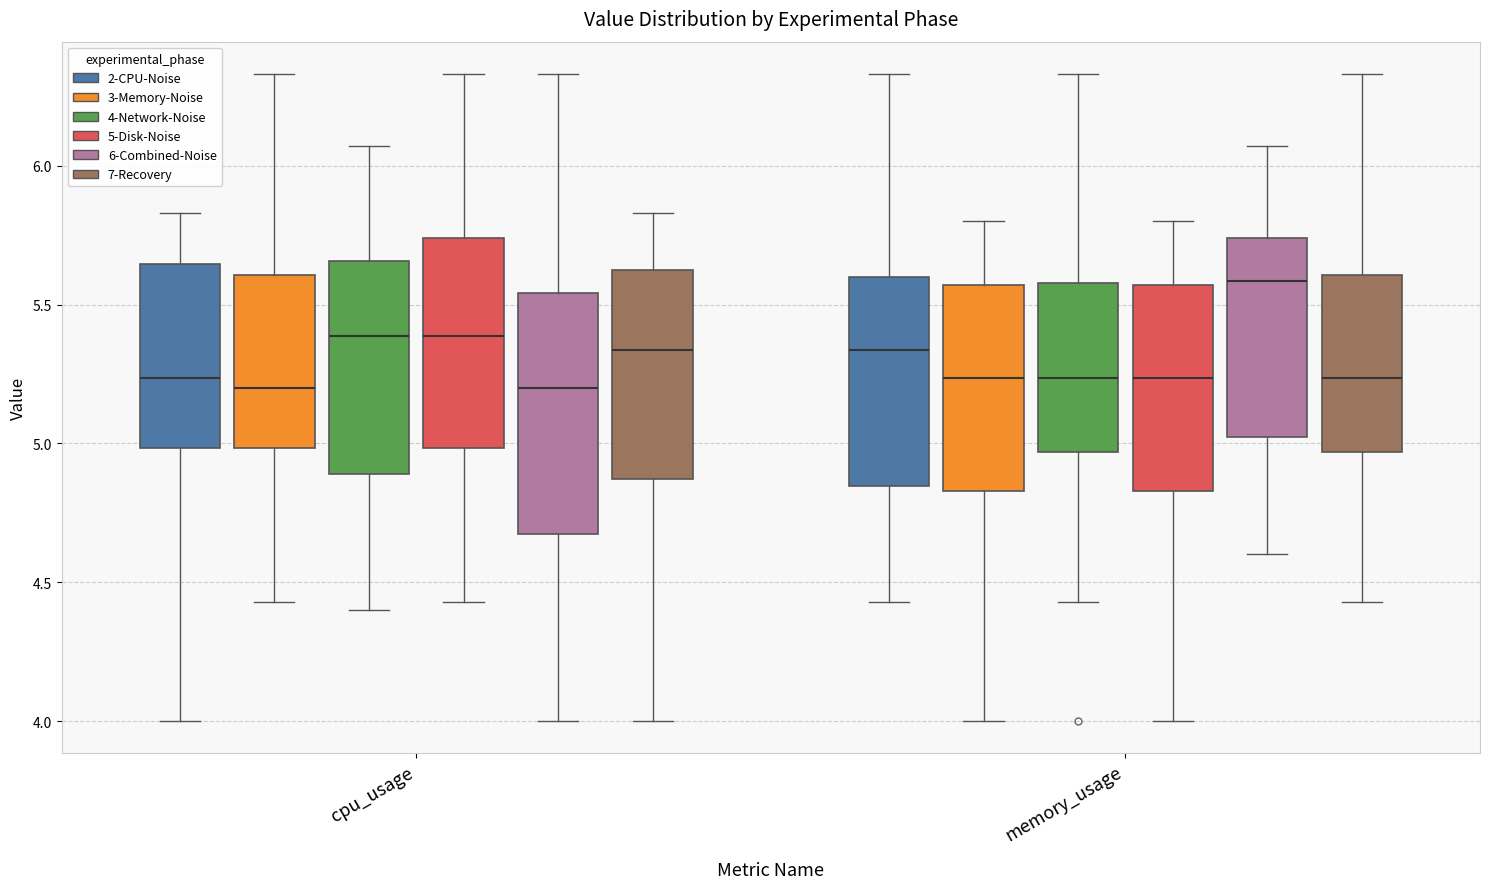

Reading left to right, read every box against the y-axis: the position of its median line, the range the box covers, and the ends of its whiskers. The values are not printed on the chart, so give them approximately, as read against the axis.

cpu_usage (2-CPU-Noise): median 5.25, box 5.00 to 5.65, whiskers 4.00 to 5.85
cpu_usage (3-Memory-Noise): median 5.20, box 5.00 to 5.60, whiskers 4.45 to 6.35
cpu_usage (4-Network-Noise): median 5.40, box 4.90 to 5.65, whiskers 4.40 to 6.05
cpu_usage (5-Disk-Noise): median 5.40, box 5.00 to 5.75, whiskers 4.45 to 6.35
cpu_usage (6-Combined-Noise): median 5.20, box 4.70 to 5.55, whiskers 4.00 to 6.35
cpu_usage (7-Recovery): median 5.35, box 4.85 to 5.65, whiskers 4.00 to 5.85
memory_usage (2-CPU-Noise): median 5.35, box 4.85 to 5.60, whiskers 4.45 to 6.35
memory_usage (3-Memory-Noise): median 5.25, box 4.85 to 5.55, whiskers 4.00 to 5.80
memory_usage (4-Network-Noise): median 5.25, box 4.95 to 5.60, whiskers 4.45 to 6.35
memory_usage (5-Disk-Noise): median 5.25, box 4.85 to 5.55, whiskers 4.00 to 5.80
memory_usage (6-Combined-Noise): median 5.60, box 5.00 to 5.75, whiskers 4.60 to 6.05
memory_usage (7-Recovery): median 5.25, box 4.95 to 5.60, whiskers 4.45 to 6.35